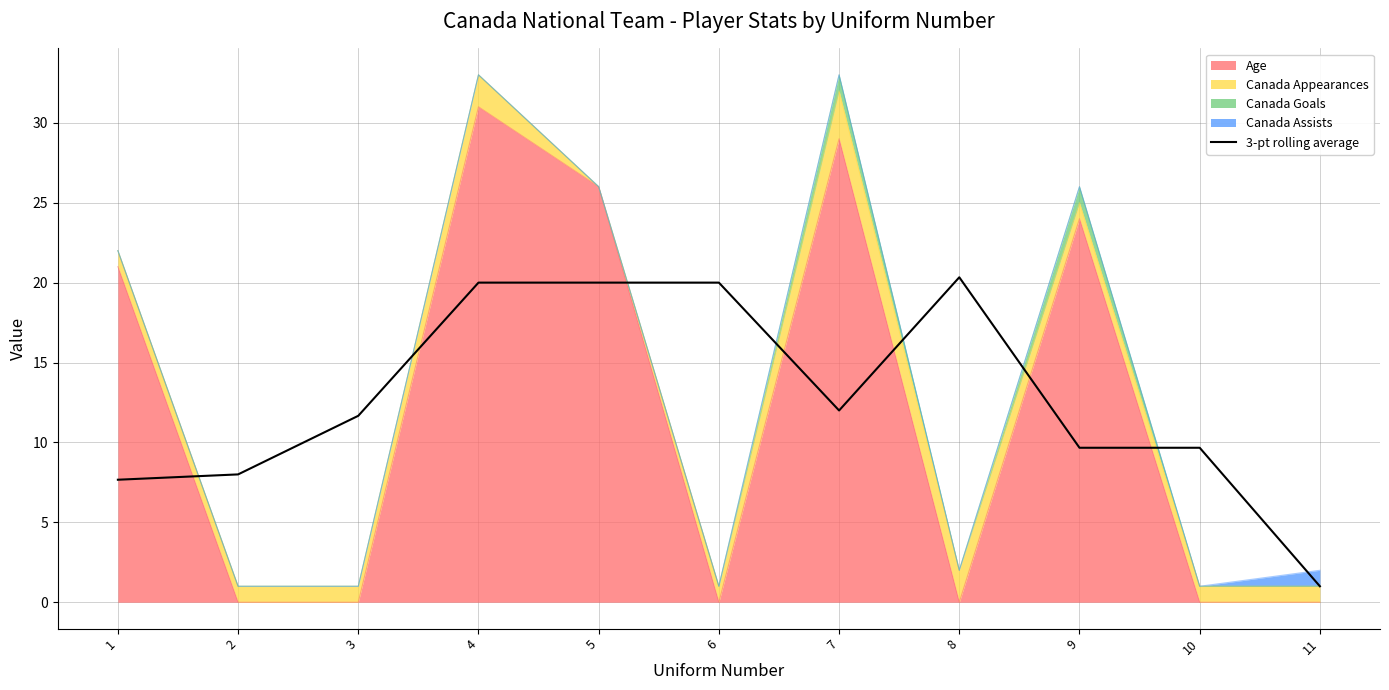

At which category does the data reach its first local valley?

5